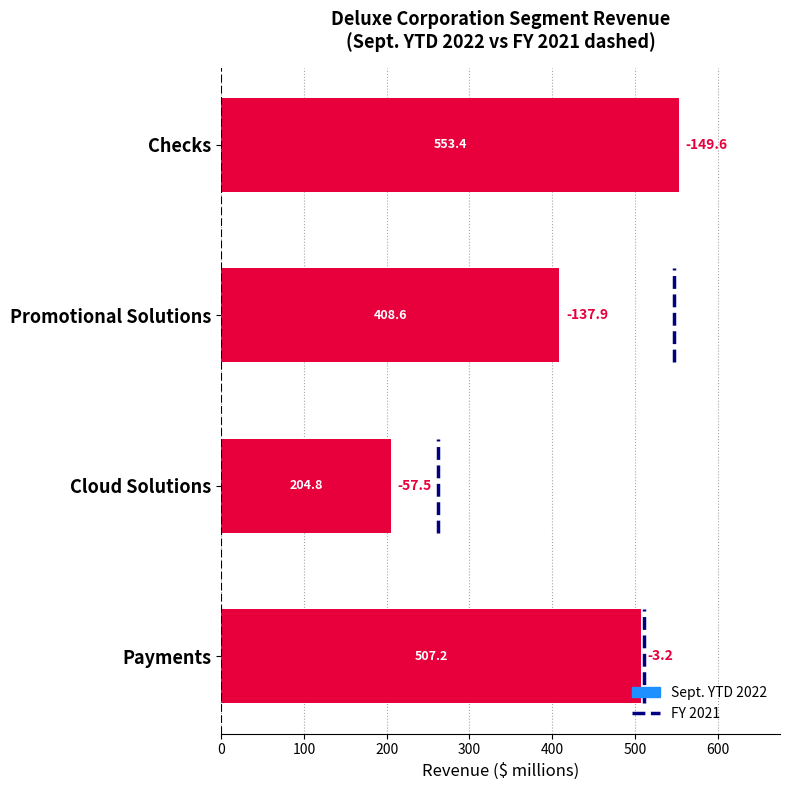

List the labels in order of value, smallest first.

Cloud Solutions, Promotional Solutions, Payments, Checks